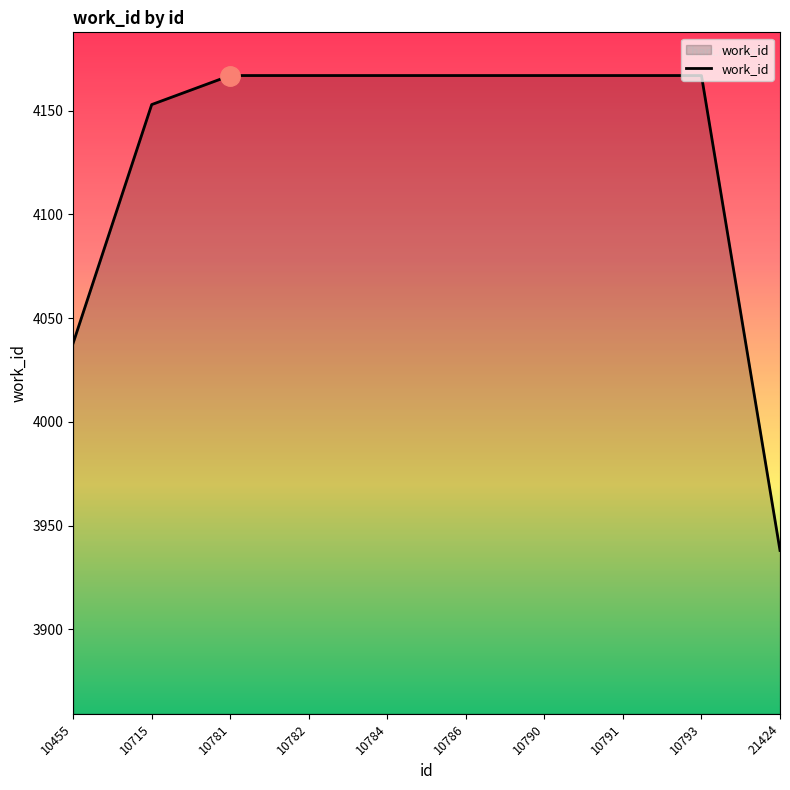

Approximately how many times larger is the value at 10793 compared to 10790?

1.0